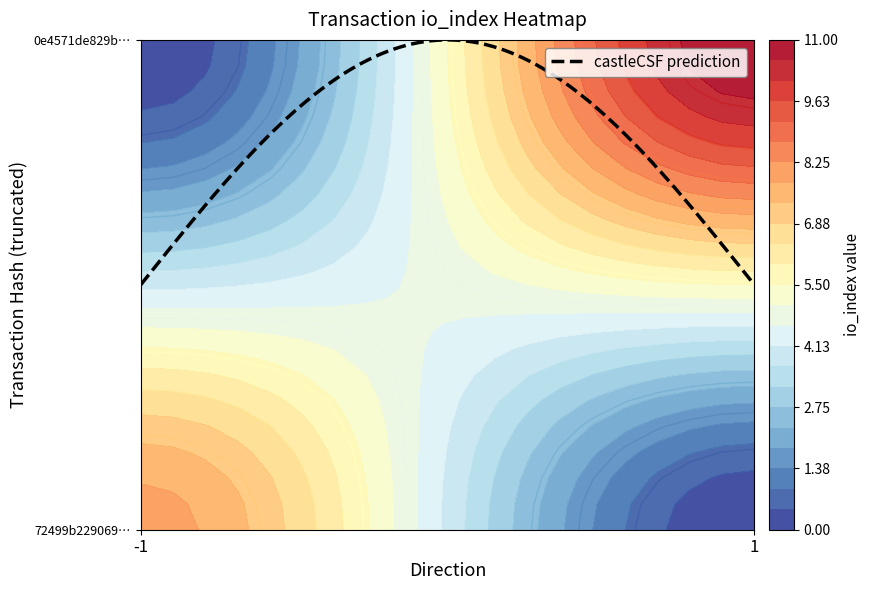

Between direction and io_index, which is larger?

io_index